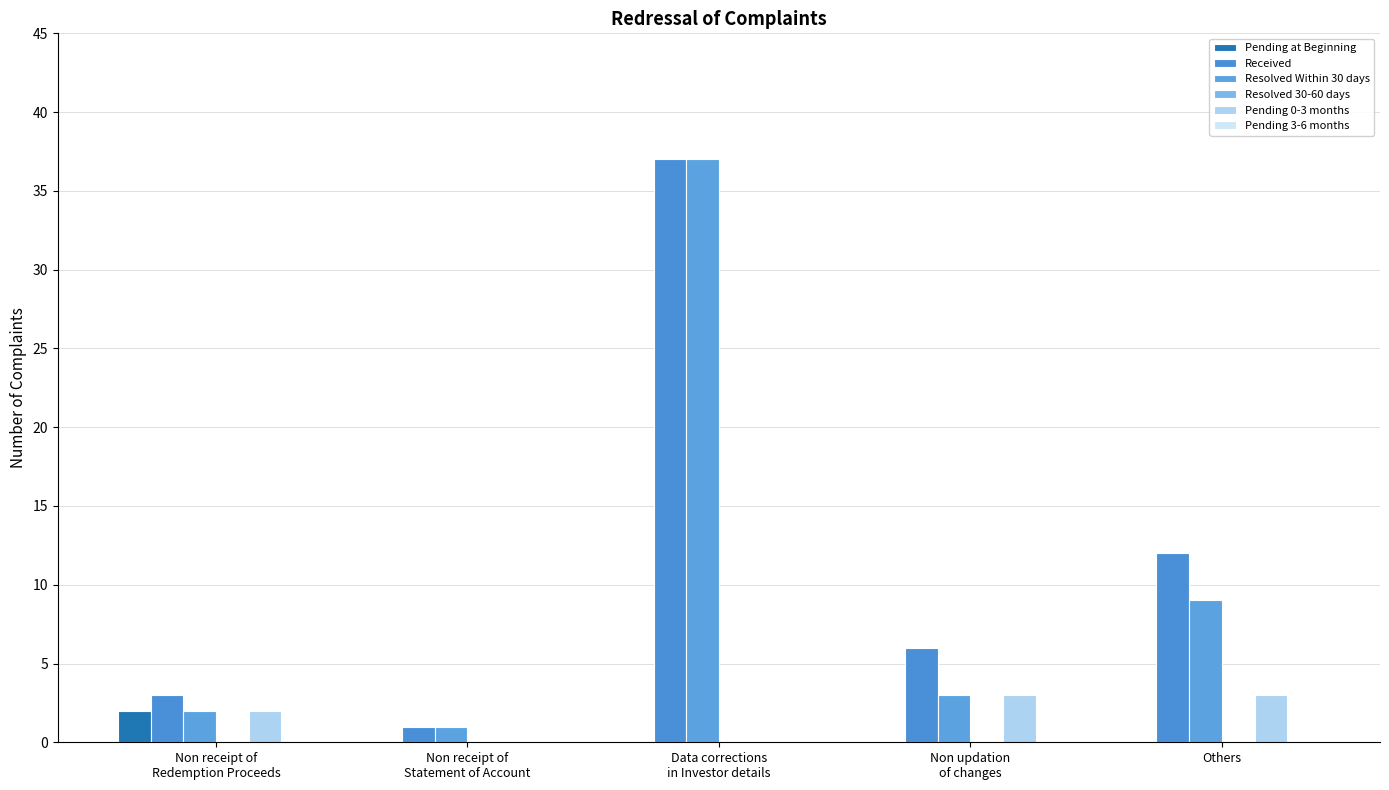

True or false: Received has a value of 1 at Non receipt of
Redemption Proceeds.

False